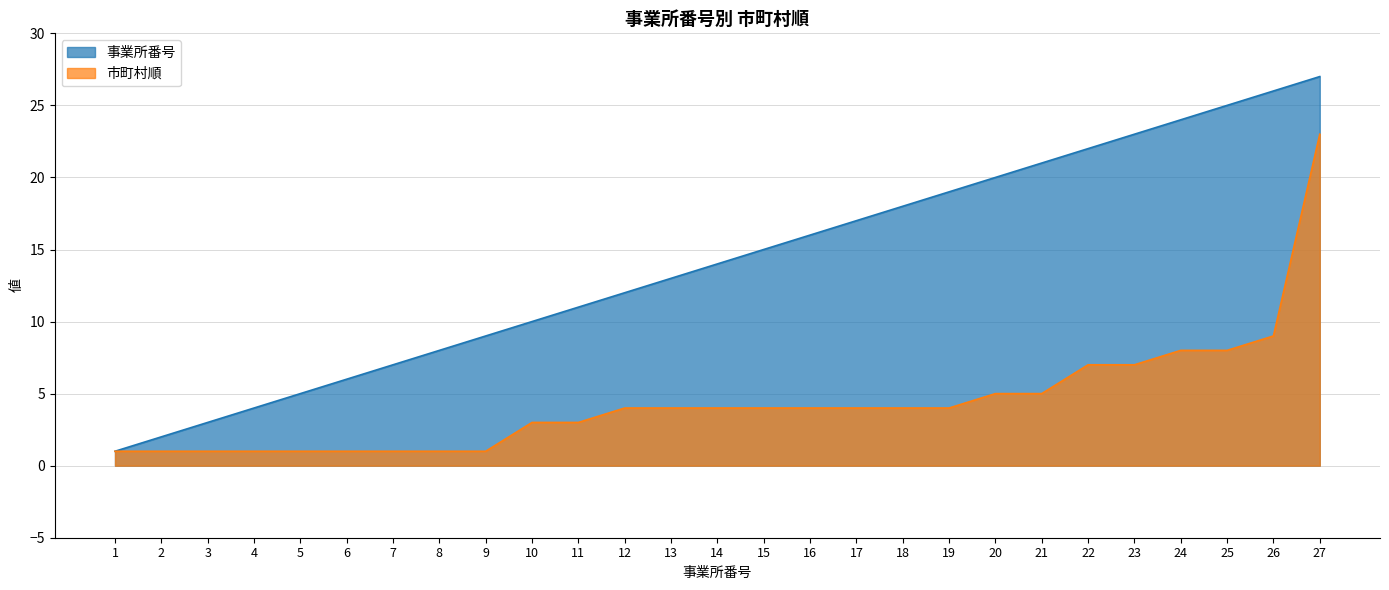

How many lines are shown in the chart?

2